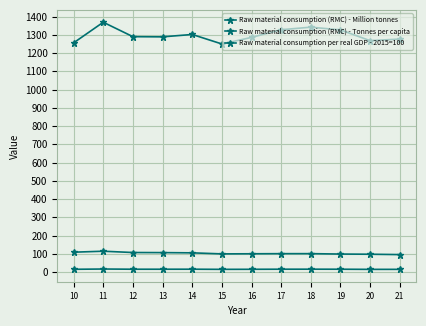

How many lines are shown in the chart?

3